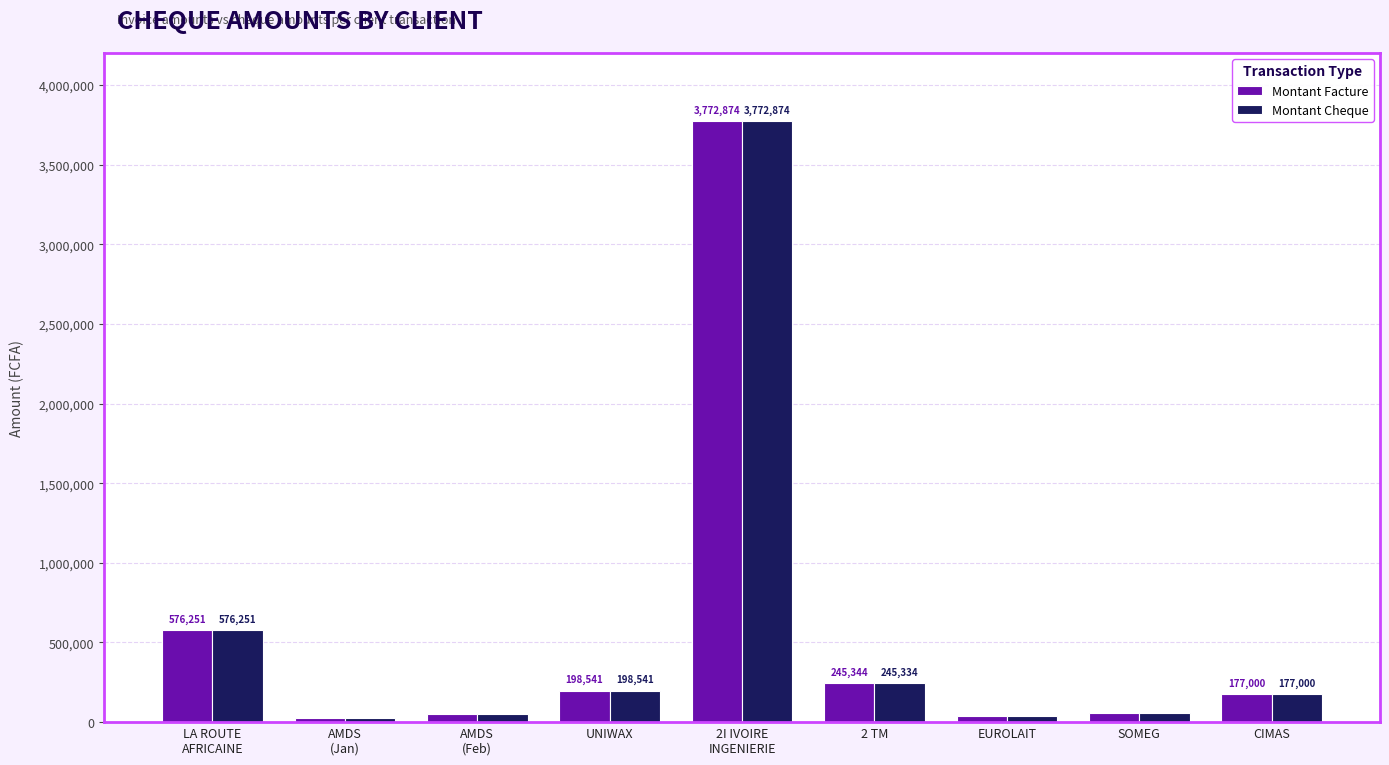

What is the total value across all series at CIMAS?

354000